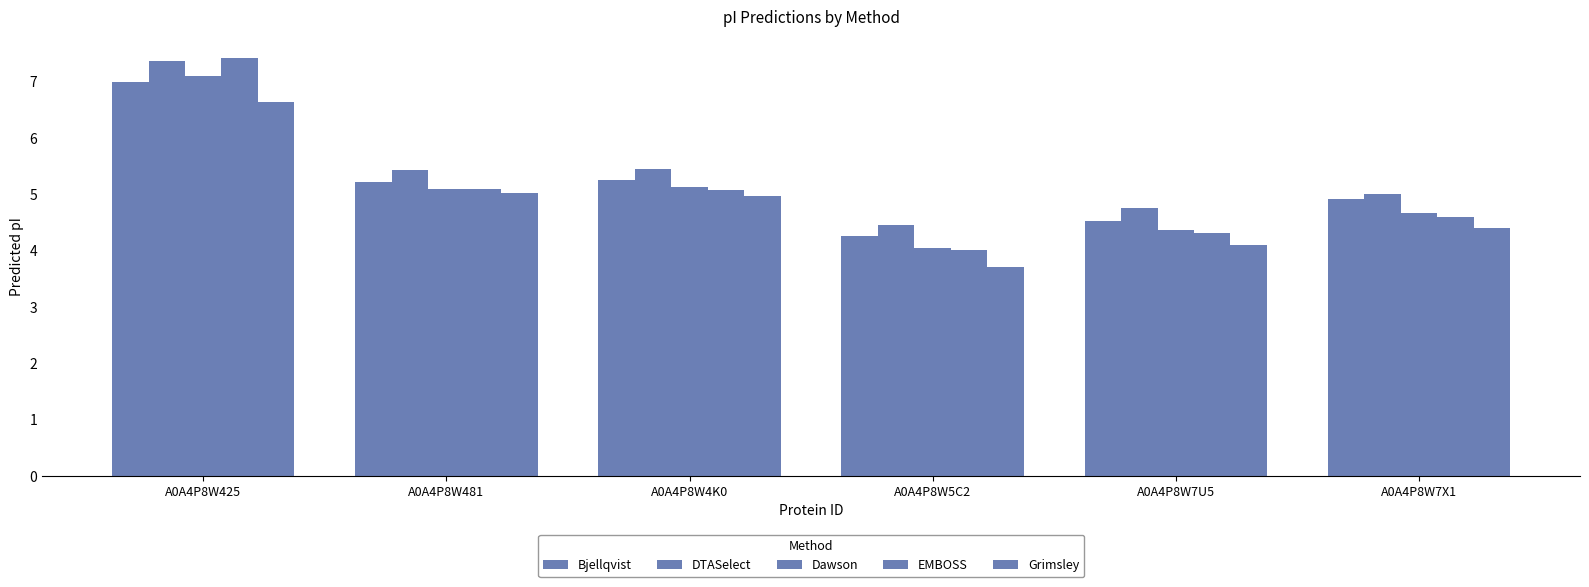

What is the average value of the Grimsley series?

4.8